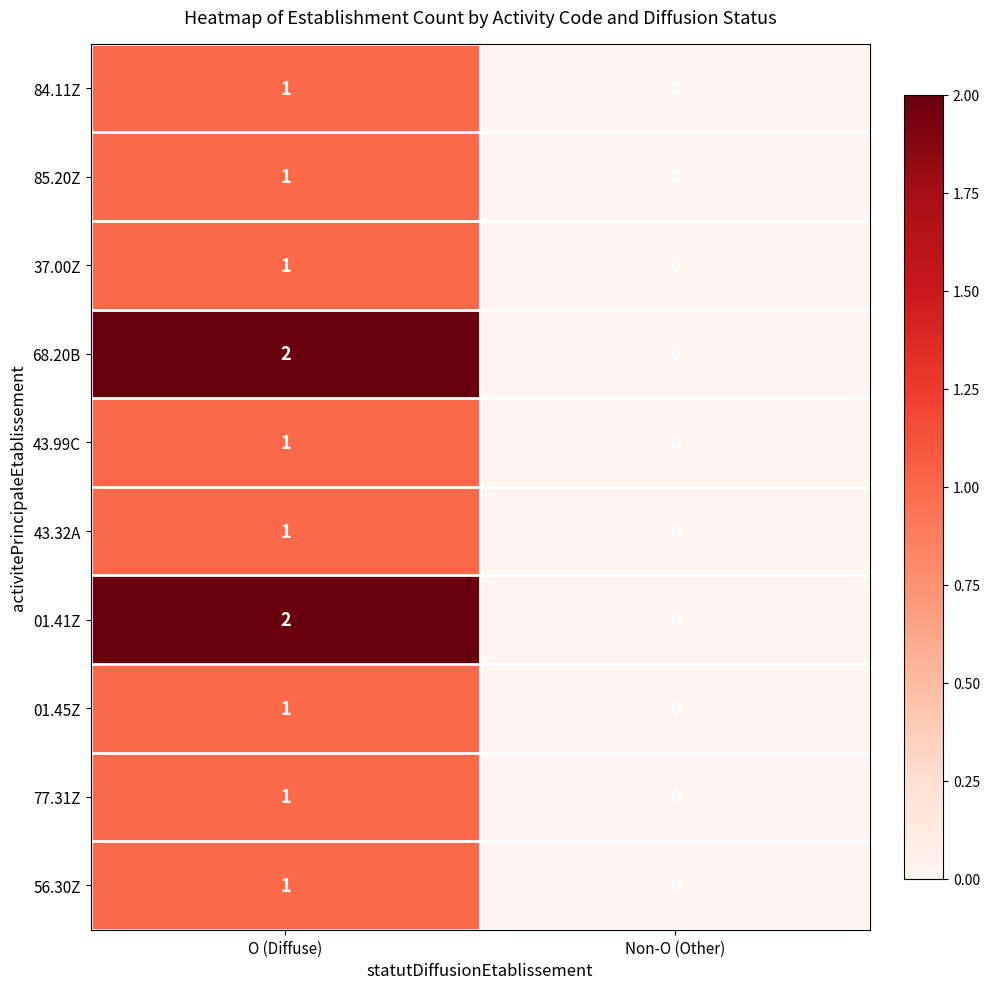

At how many categories does at least one series exceed 1?

1